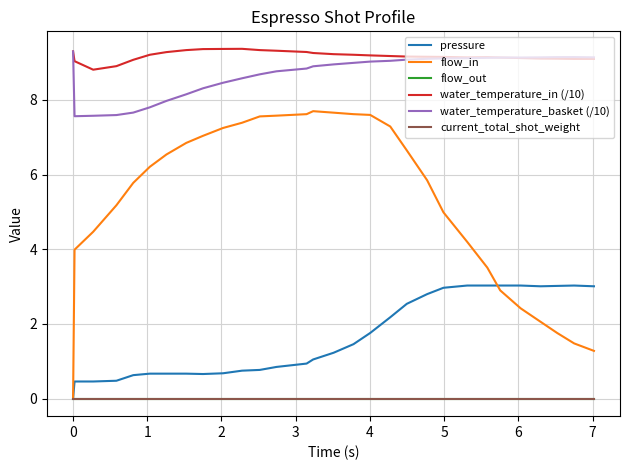

Does the chart display data point markers on the line(s)?

No